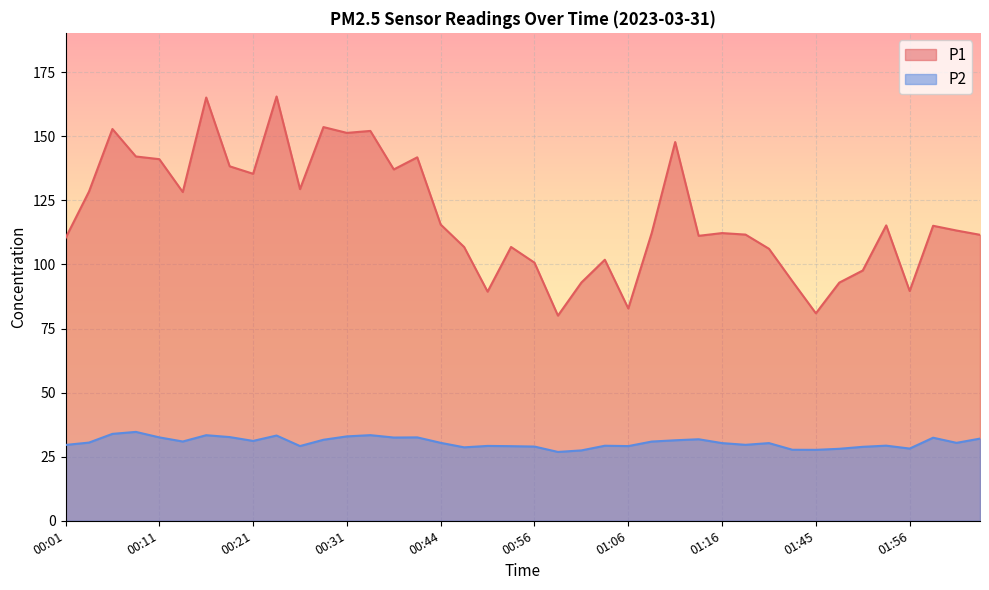

What is the value of the P2 point at the 36th from the left?

29.3